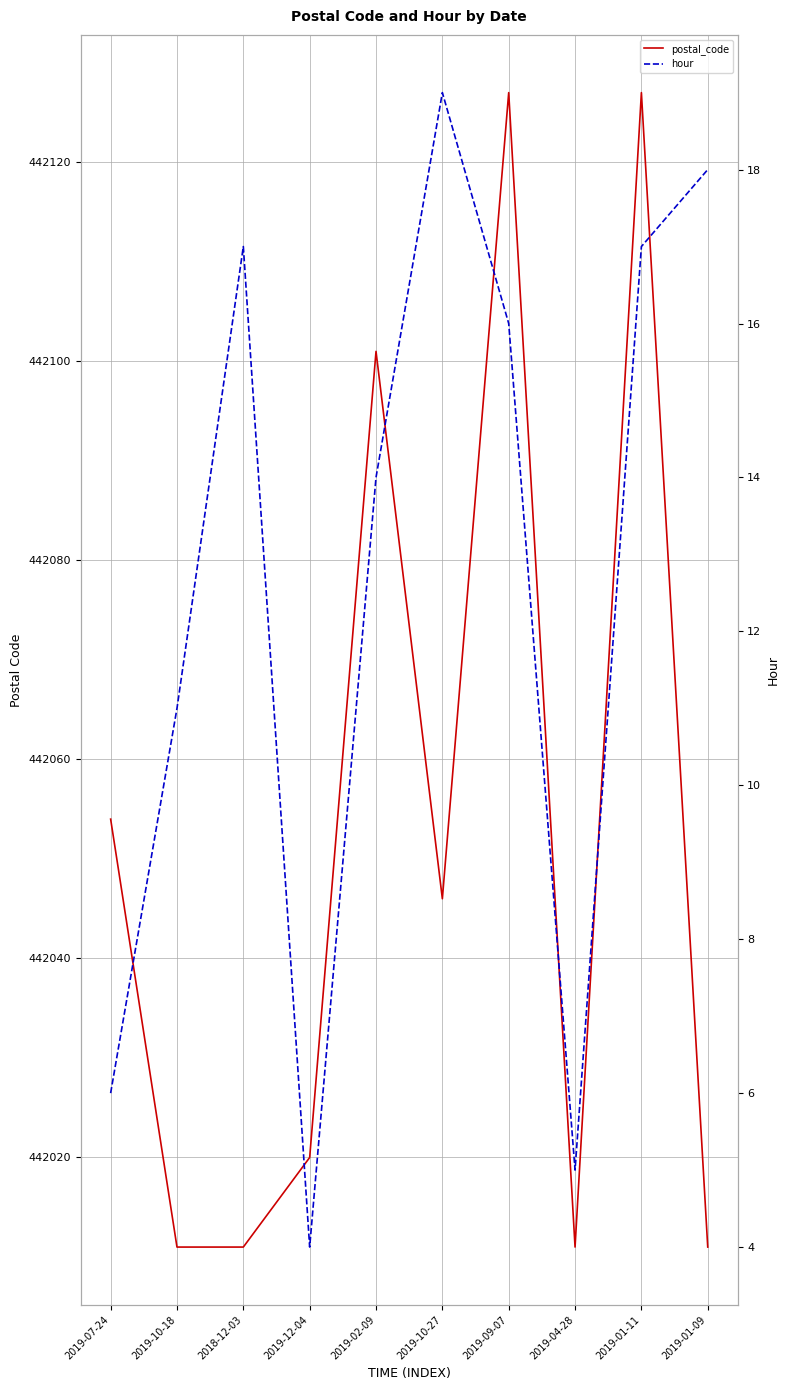

What is the label of the 4th point from the left?

2019-12-04